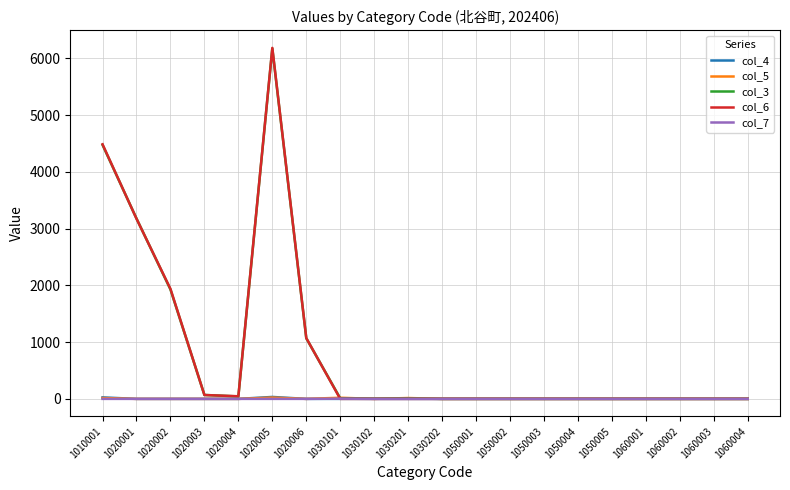

At which label does col_3 reach its peak?

1020005